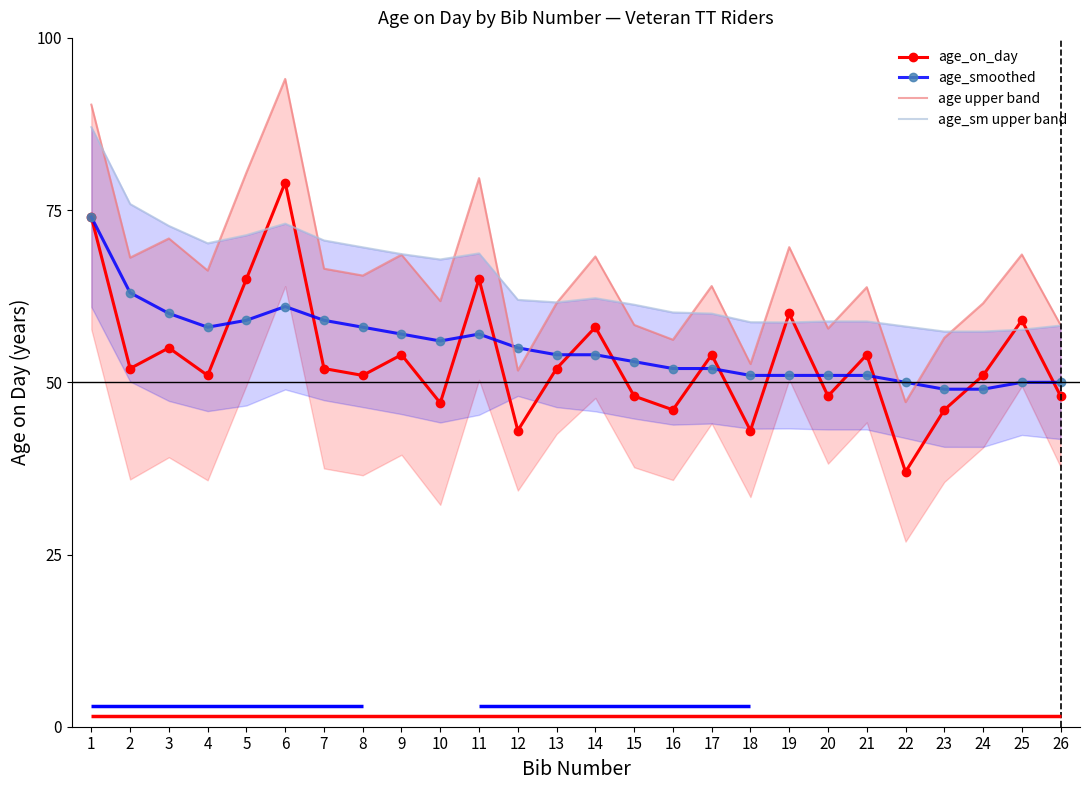

At which category does age upper band reach its first local valley?

2